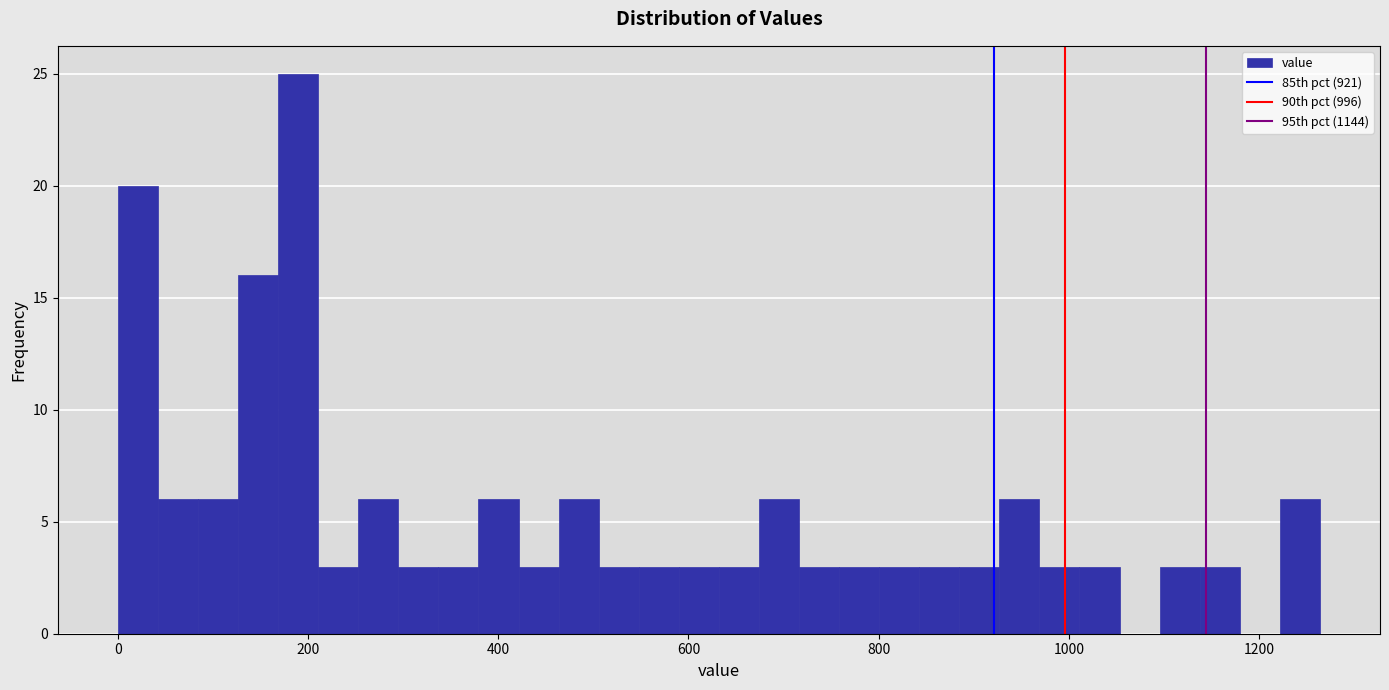

Around what value on the x-axis is the tallest bar? Give the approximate position of its centre, as read against the axis.

180